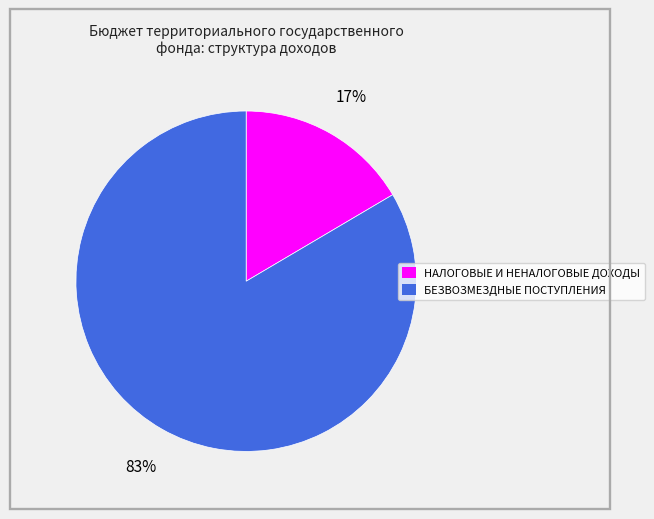

Which slice represents more than half of the pie?

БЕЗВОЗМЕЗДНЫЕ ПОСТУПЛЕНИЯ